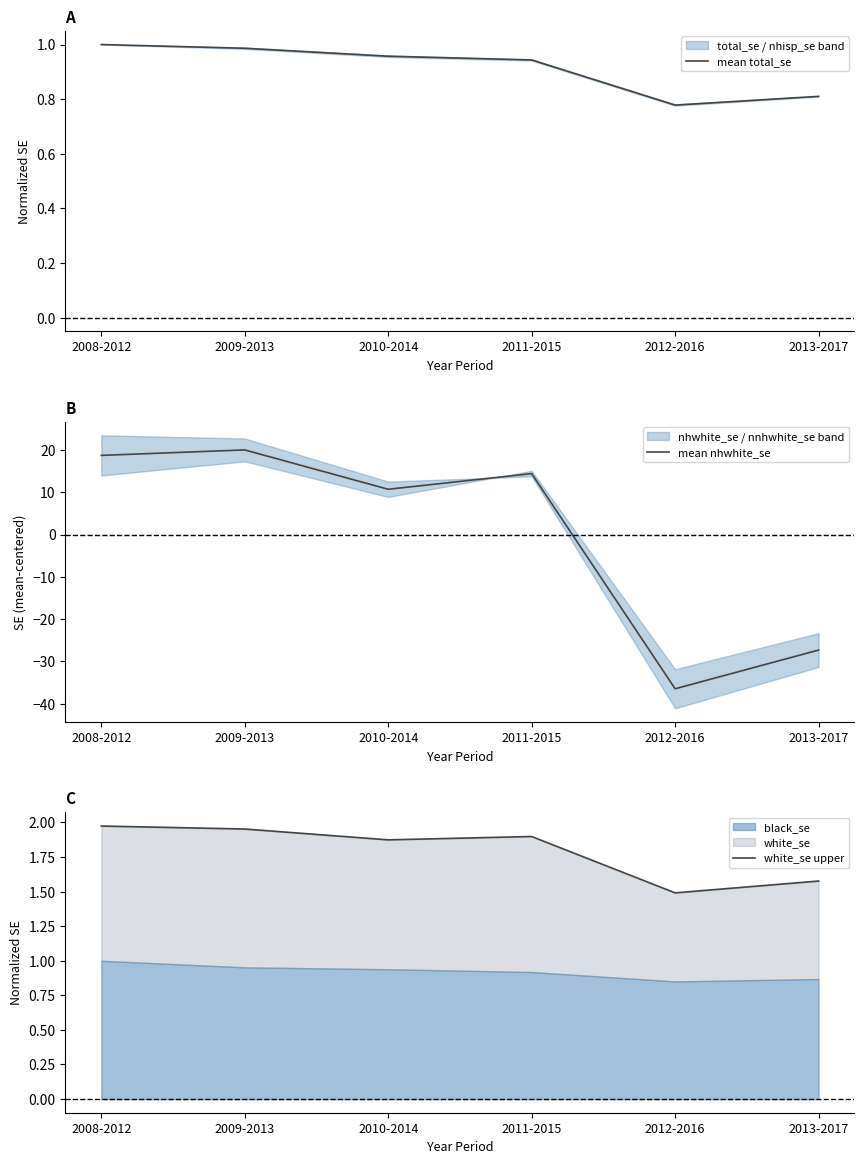

What is the smallest value displayed?

-36.5